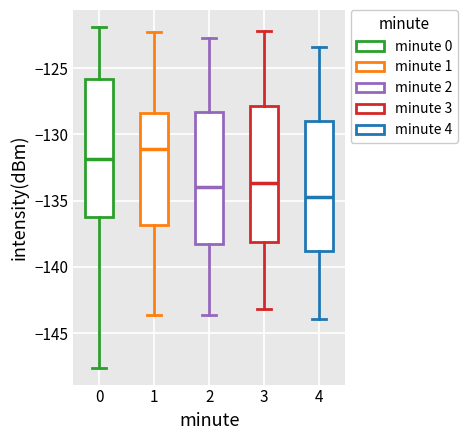

Reading left to right, transcribe this box plot: for each box, give where its median line is, the range the box spans, and where its two whiskers end, as read against the y-axis. The values are not printed on the chart, so give them approximately, as read against the axis.

0: median -132.0, box -136.5 to -126.0, whiskers -147.5 to -122.0
1: median -131.0, box -137.0 to -128.5, whiskers -143.5 to -122.5
2: median -134.0, box -138.5 to -128.5, whiskers -143.5 to -122.5
3: median -133.5, box -138.0 to -128.0, whiskers -143.0 to -122.0
4: median -134.5, box -139.0 to -129.0, whiskers -144.0 to -123.5